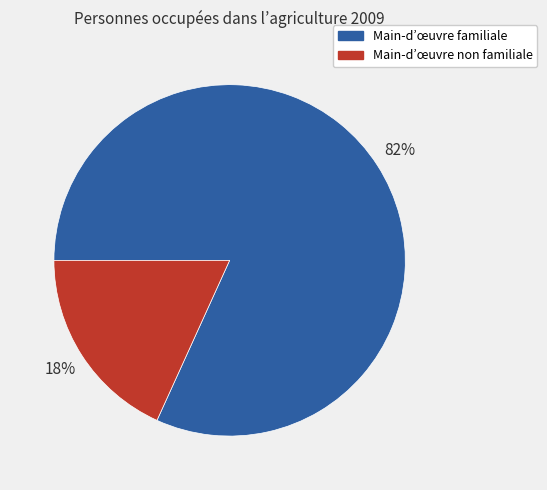

Which slice represents more than half of the pie?

Main-d’œuvre familiale